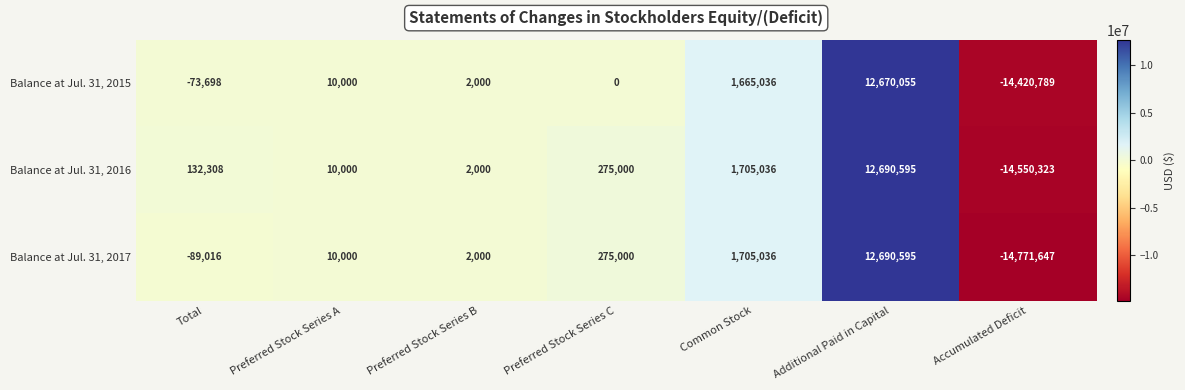

Which category has the highest value in the Balance at Jul. 31, 2016 series?

Additional Paid in Capital